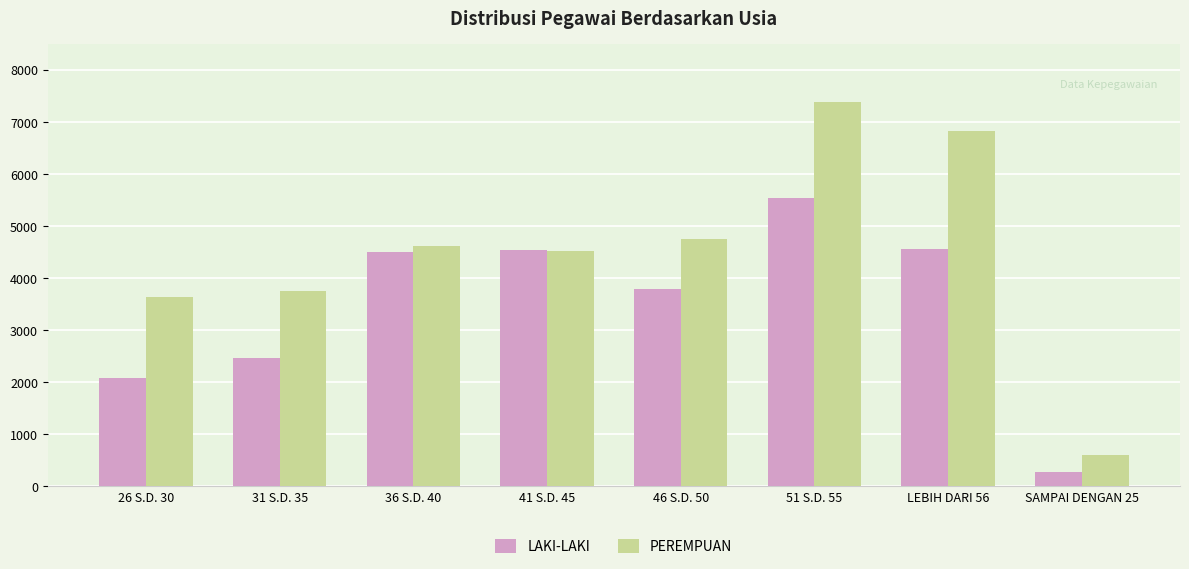

How many distinct data groups are displayed?

2